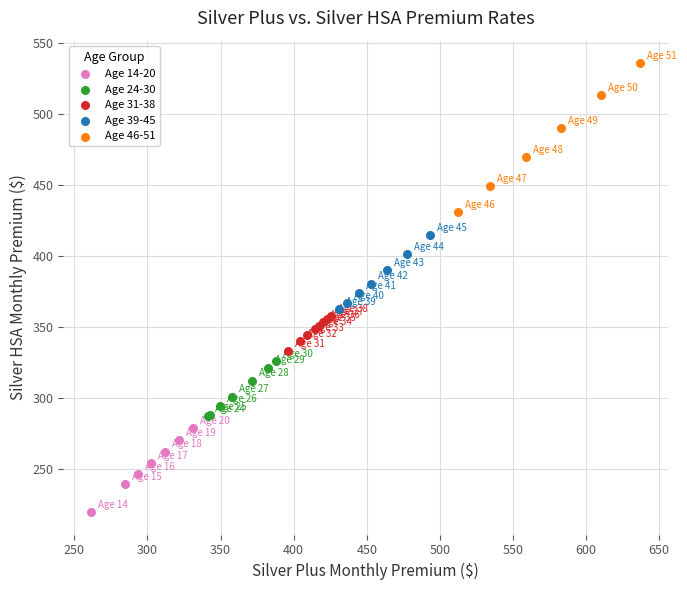

Which series has the widest spread of Y values?

Age 46-51